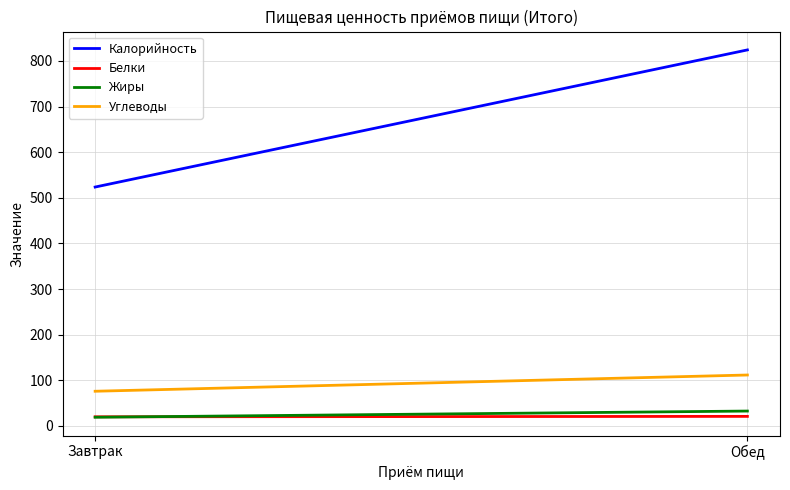

Reading right to left, transcribe all the data shown in this chart.

Калорийность: 824.2	523.6
Белки: 20.8	19.9
Жиры: 32.5	18.9
Углеводы: 111.5	75.9